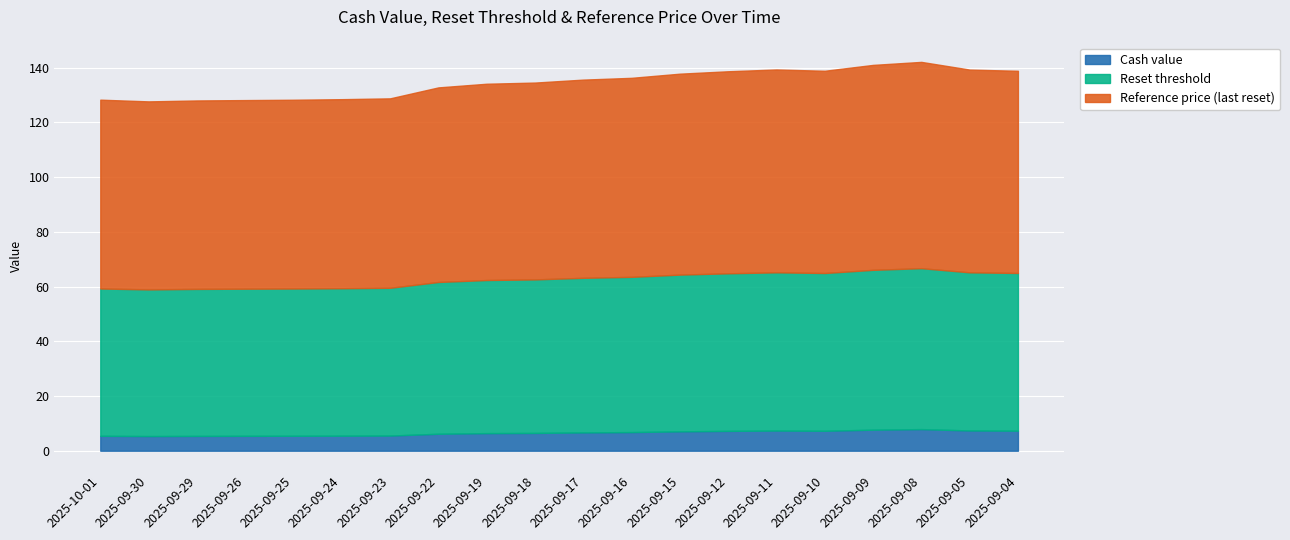

What is the difference between the highest and lowest values at 2025-09-18?

65.4